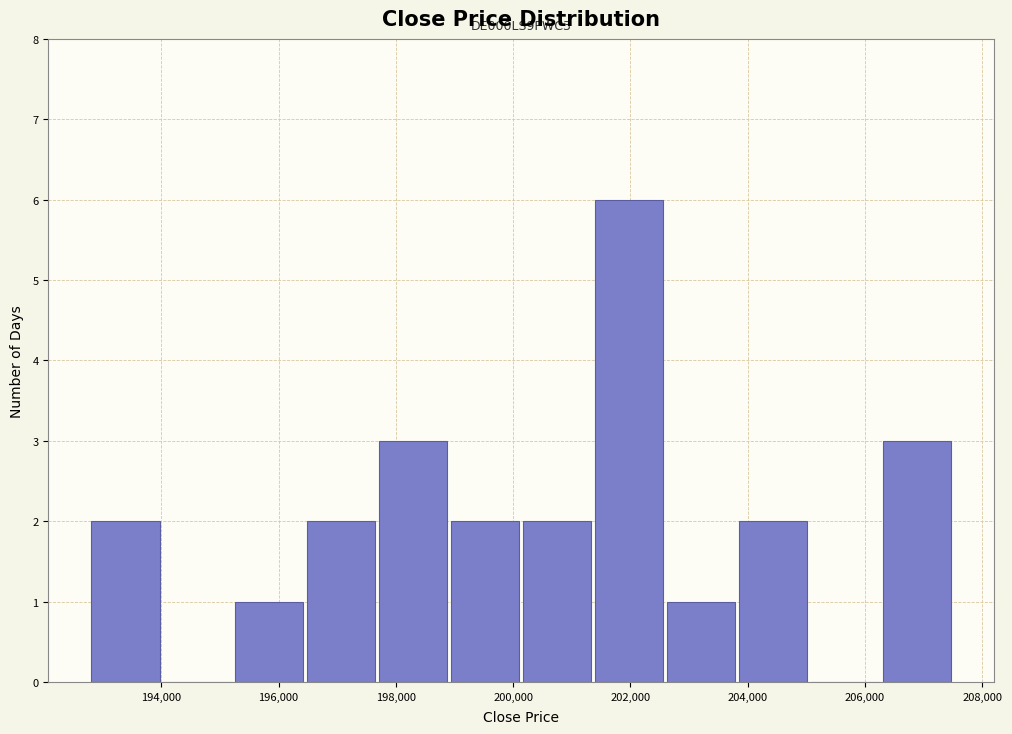

Over which range of the x-axis is the bar tallest?

201400 to 202600